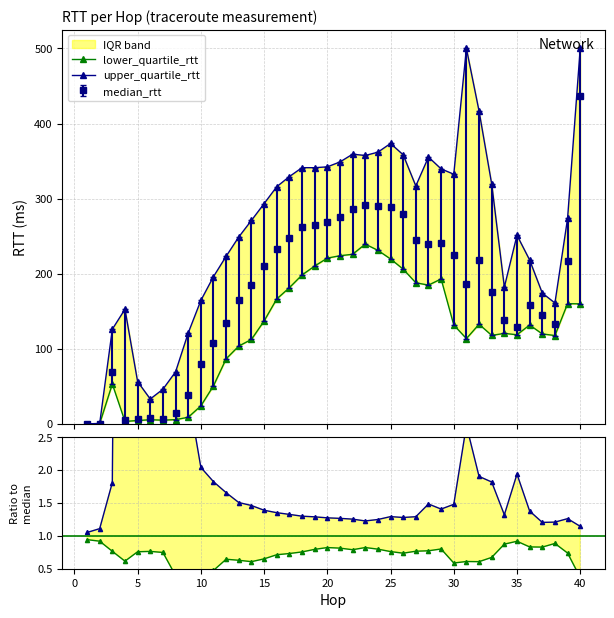

What is the lowest value of the lower_quartile_rtt / median series?

0.2